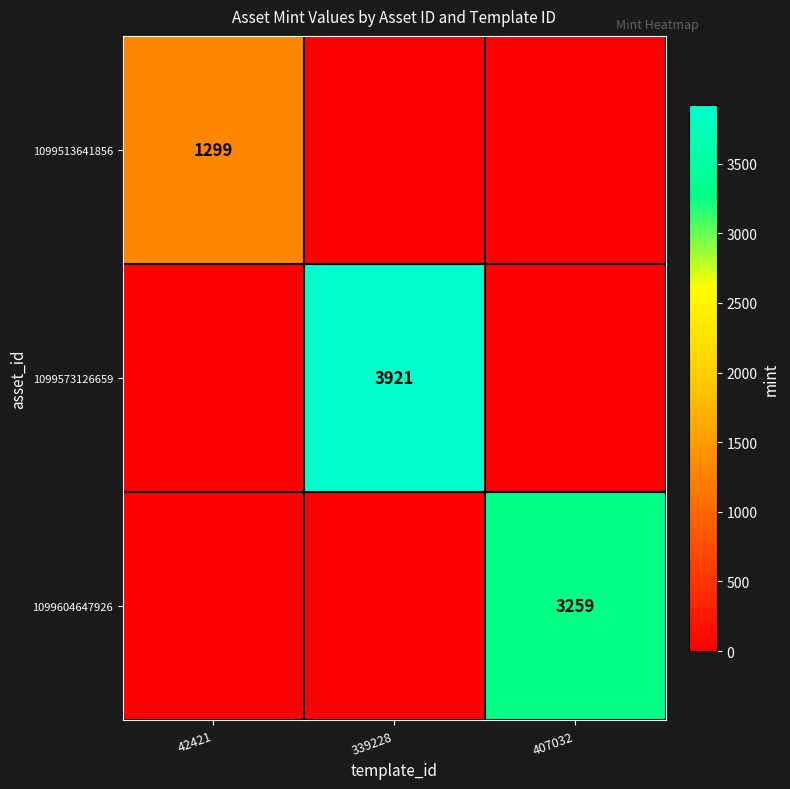

The 1099513641856 series shows 1299 at 42421. True or false?

True